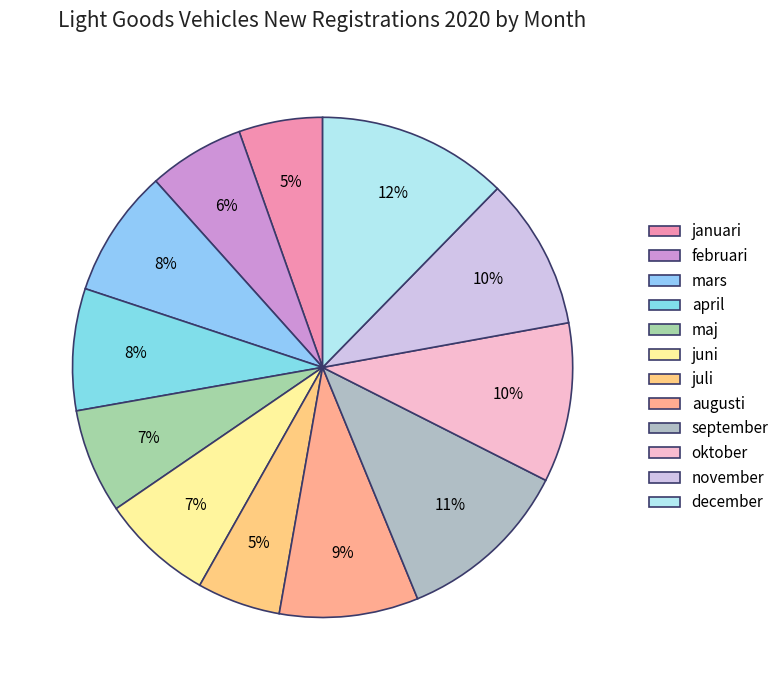

How many slices are in this pie chart?

12